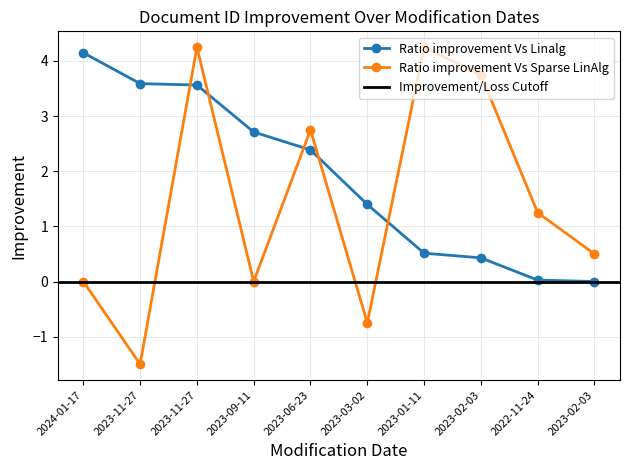

What is the label of the 5th point from the right?

2023-03-02